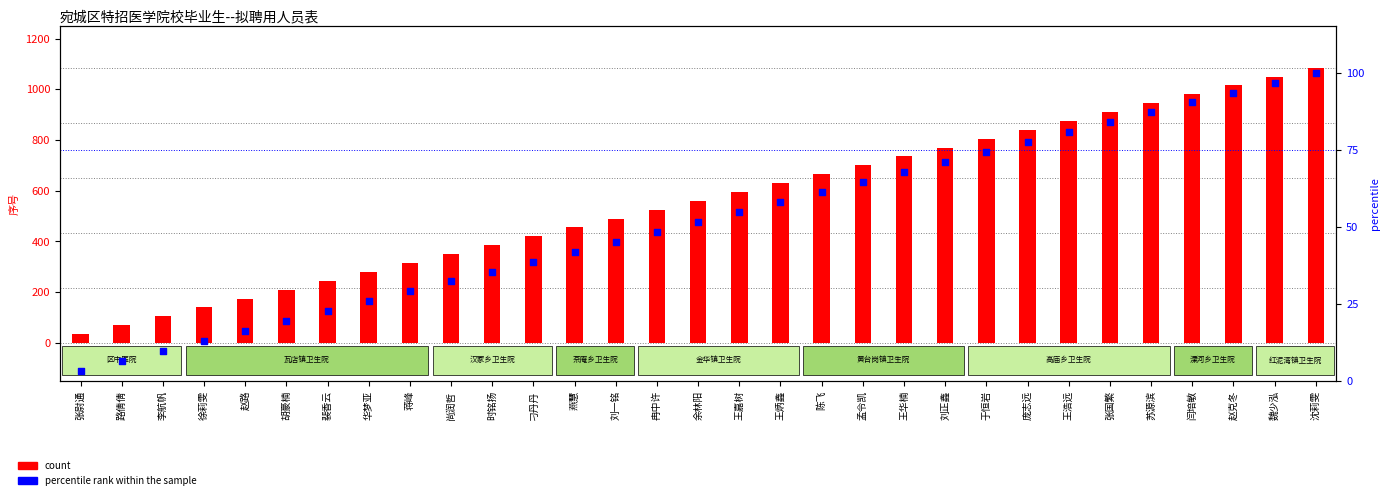

At how many categories does at least one series exceed 758?

10